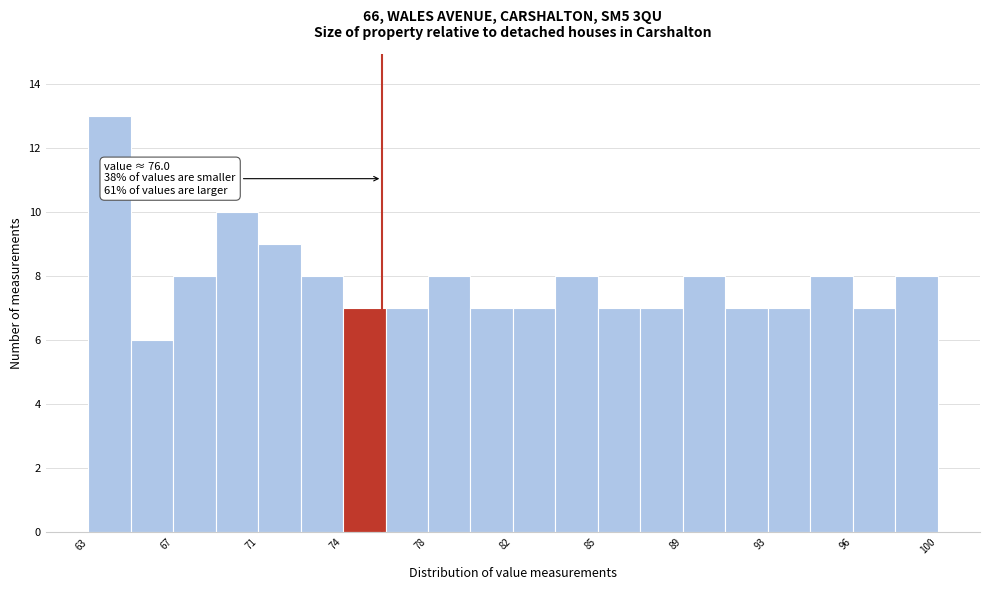

Read against the x-axis, roughly where is the centre of the tallest bar?

64.0